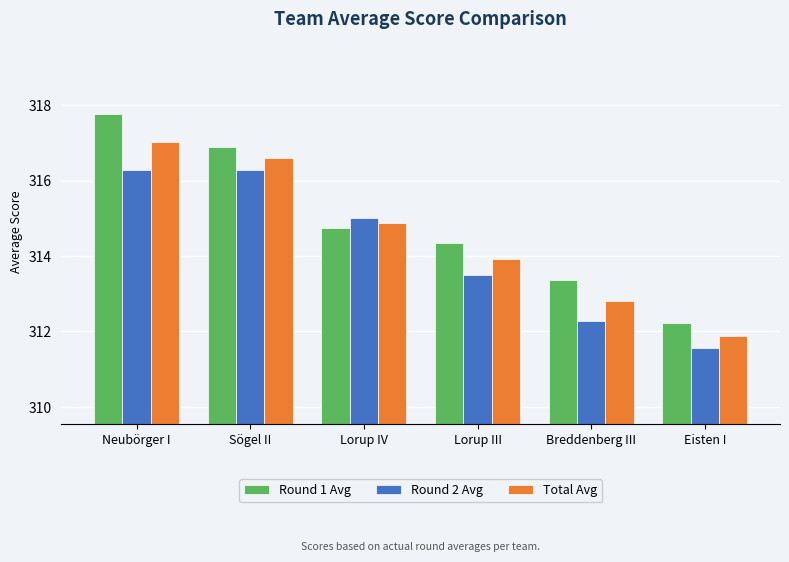

What is the difference between the maximum and minimum values in the Round 2 Avg series?

4.7